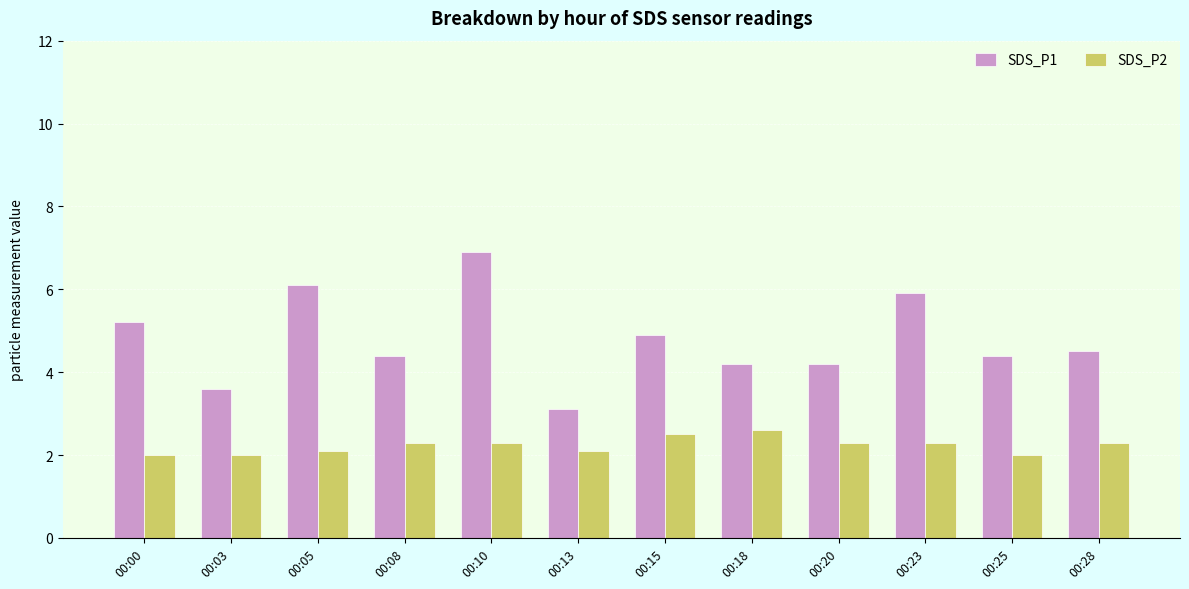

What is the difference between the second highest and minimum values in the SDS_P2 series?

0.5